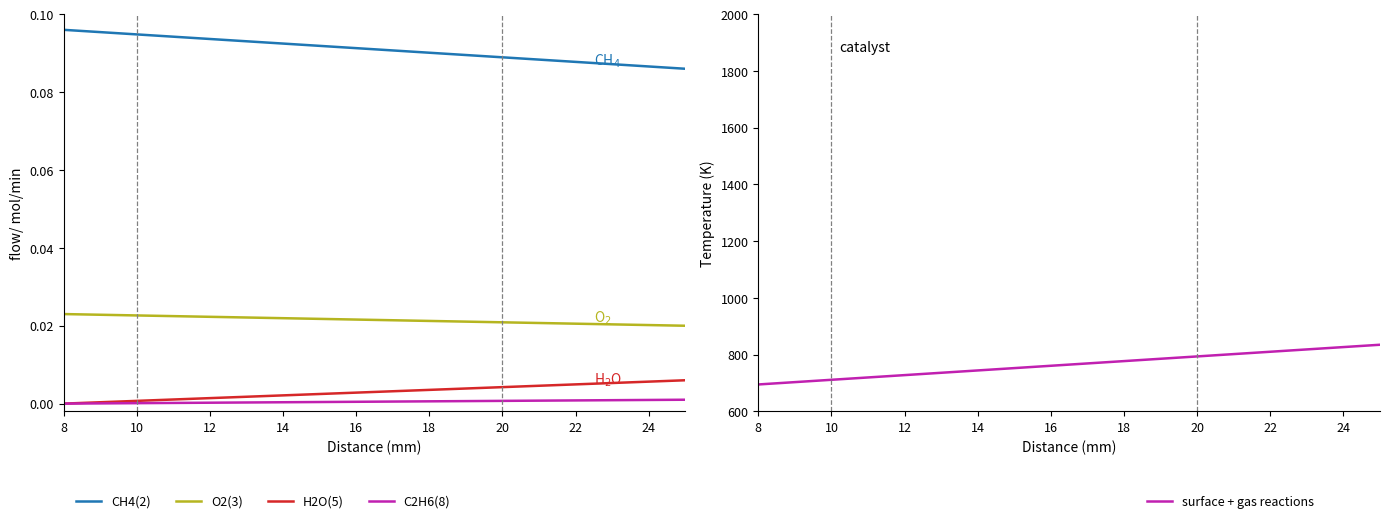

True or false: surface + gas reactions and O2(3) intersect in this chart.

False